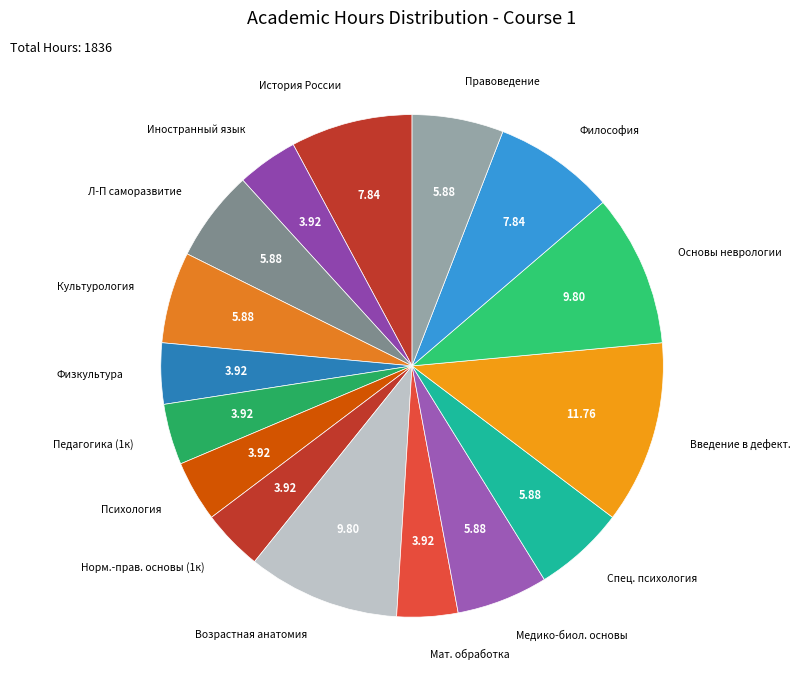

What is the largest slice in the pie chart?

Введение в дефект.